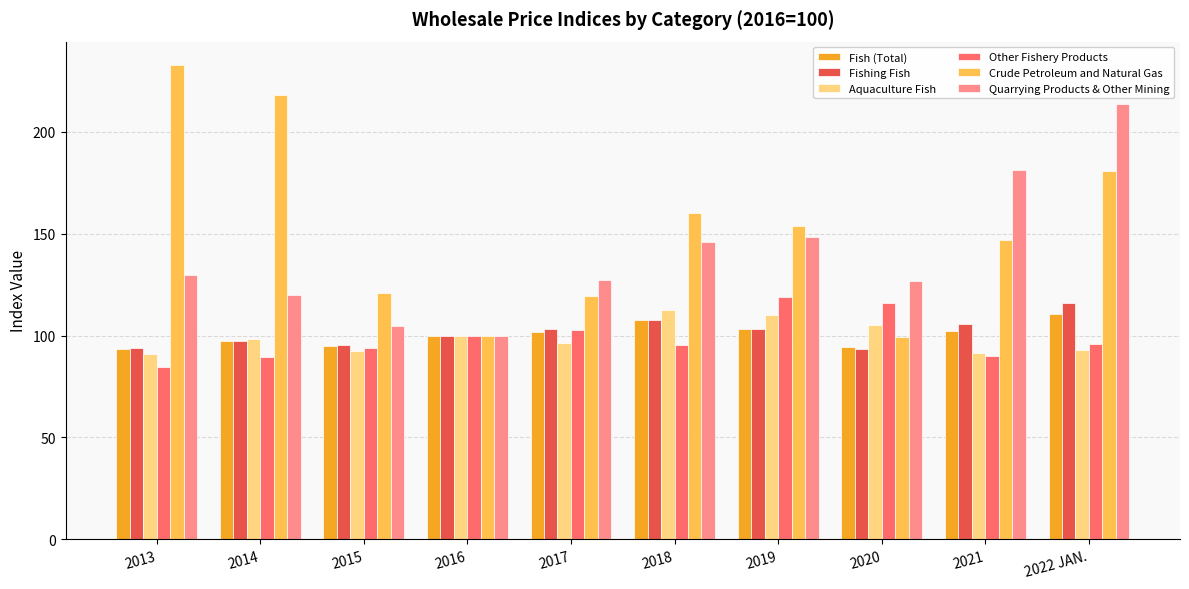

What is the sum of all Fishing Fish values?

1015.5